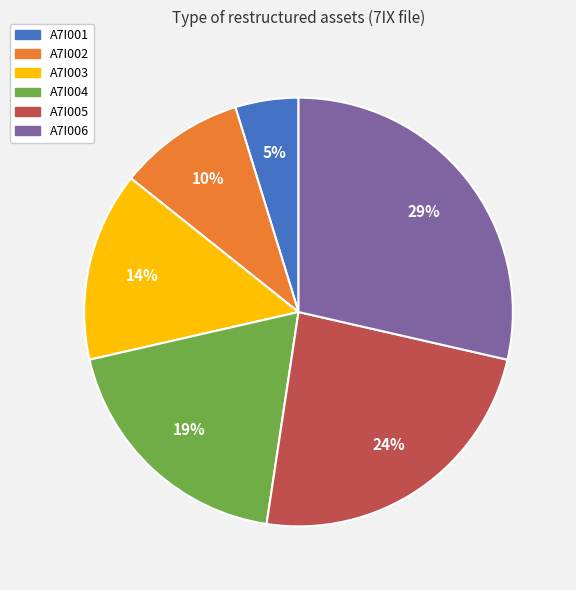

Is it true that A7I006 is 15% of the pie?

False